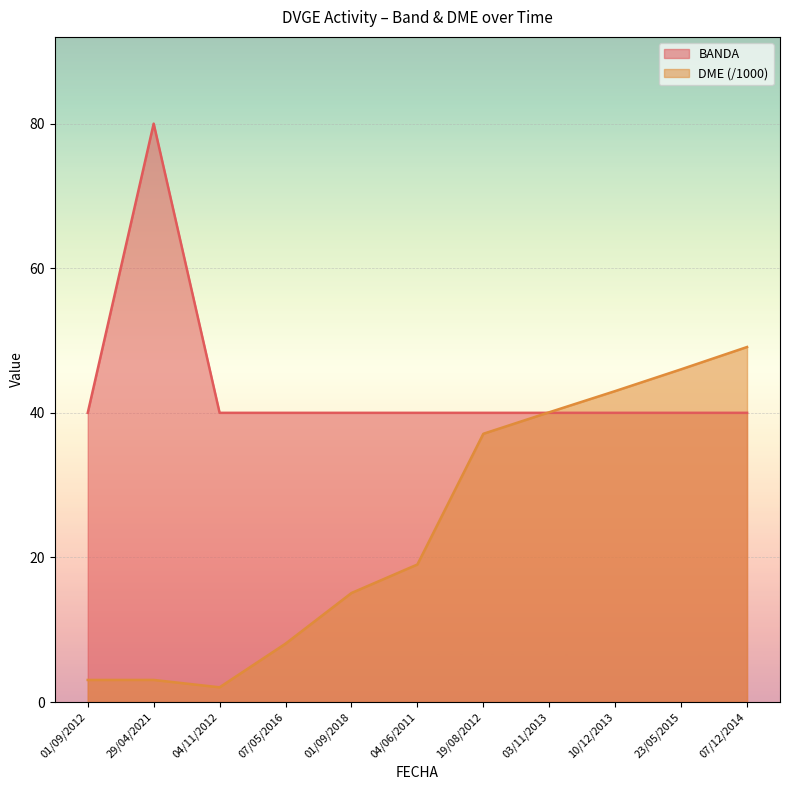

True or false: BANDA and DME_numeric cross at least once.

True